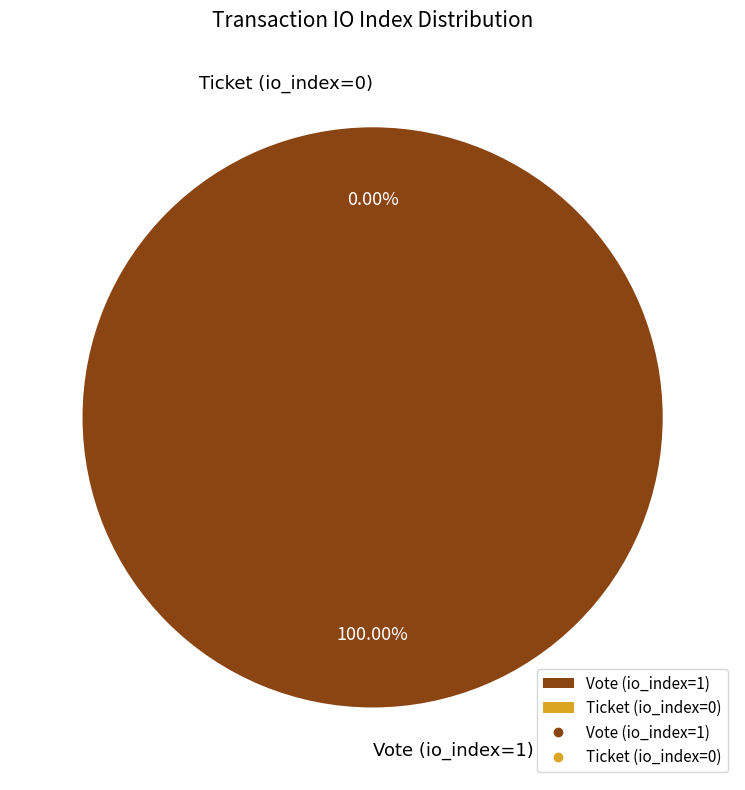

How many segments does this pie chart have?

2